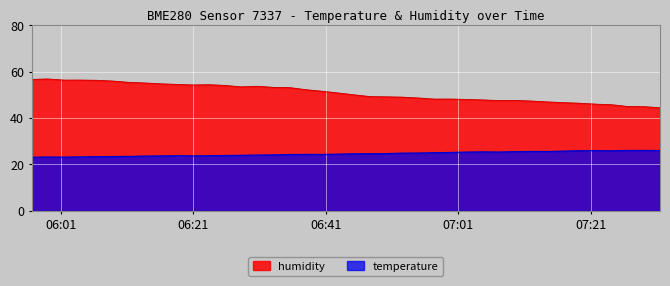

Which series has the widest spread of values?

humidity